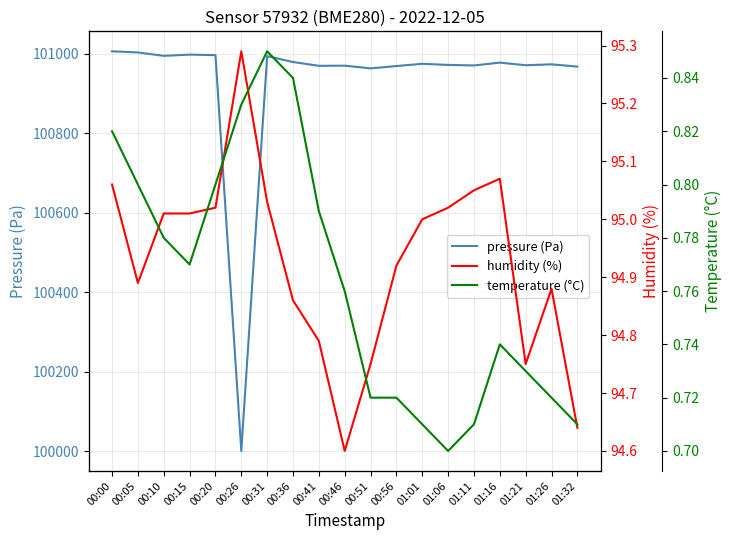

True or false: pressure (Pa) has more than 2 interior local peaks.

True